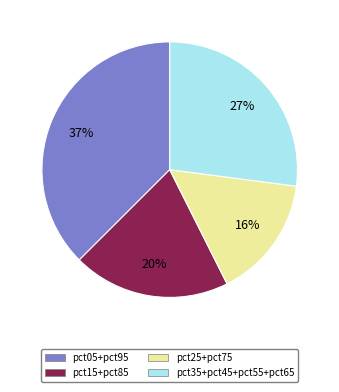

Rank the categories by value from lowest to highest.

pct25+pct75, pct15+pct85, pct35+pct45+pct55+pct65, pct05+pct95